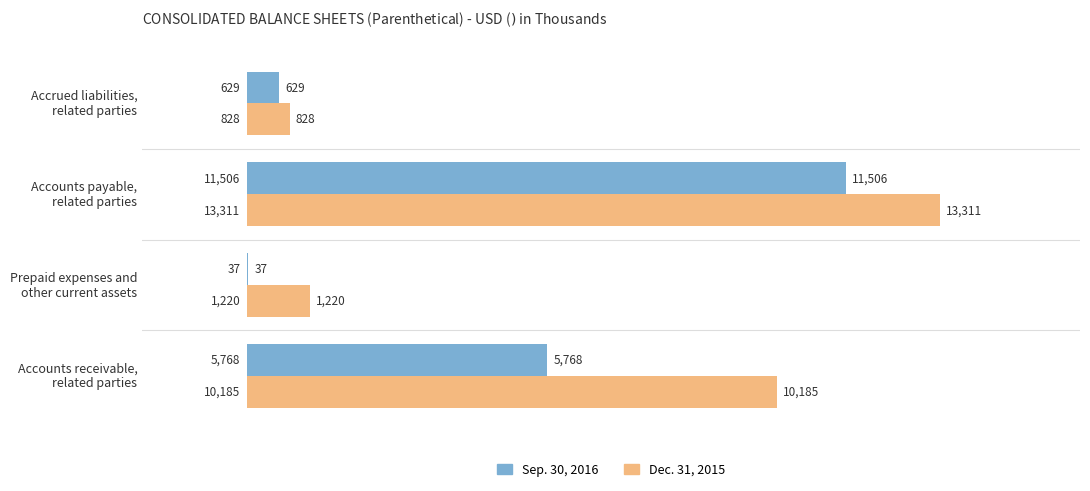

What is the highest value of the Sep. 30, 2016 series?

11506